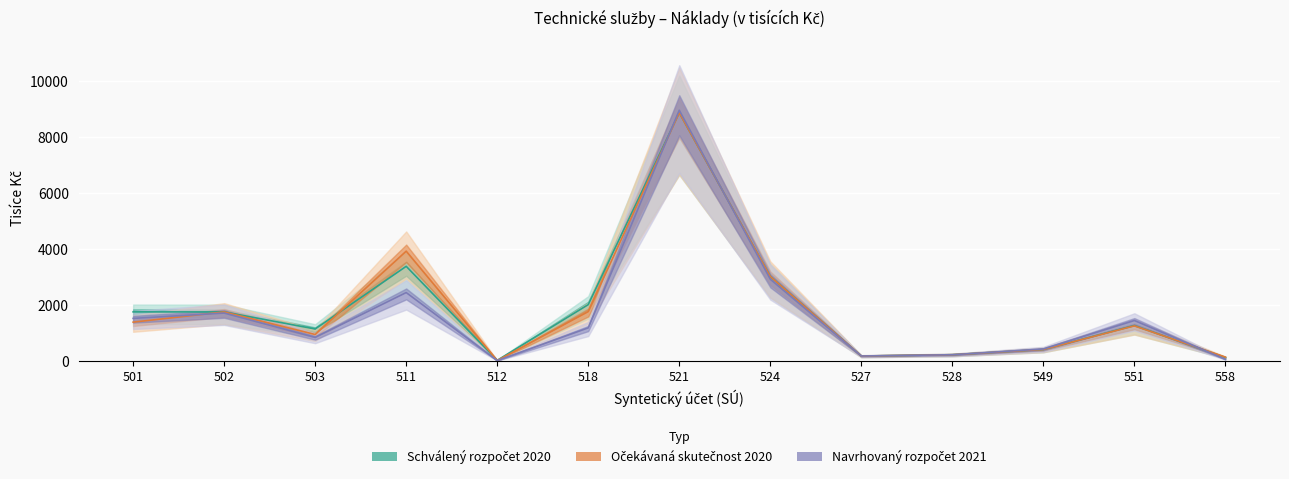

What is the sum of the Schválený rozpočet 2020 values at 503 and 527?

1303.0